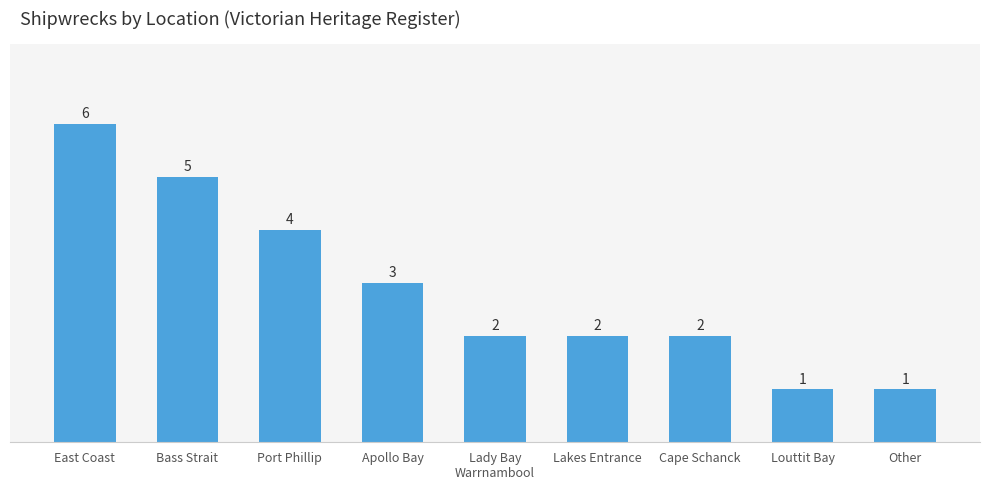

Which label corresponds to the largest value in the chart?

East Coast